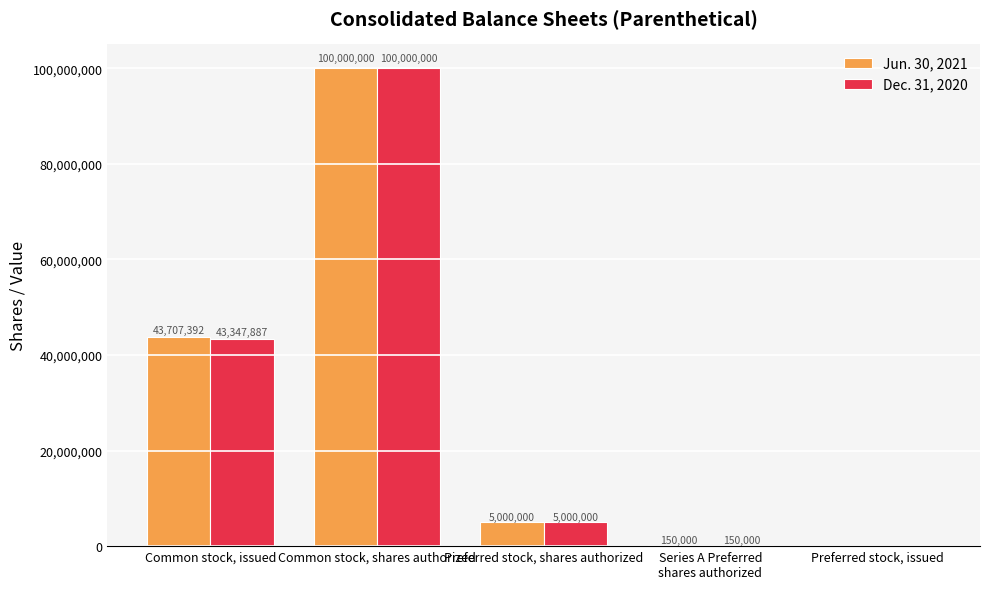

At which category is the sum across all series the highest?

Common stock, shares authorized